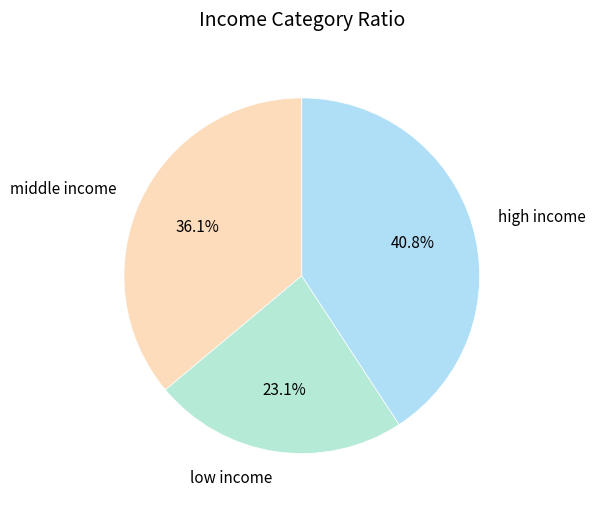

Is there any slice that represents more than half of the pie?

No